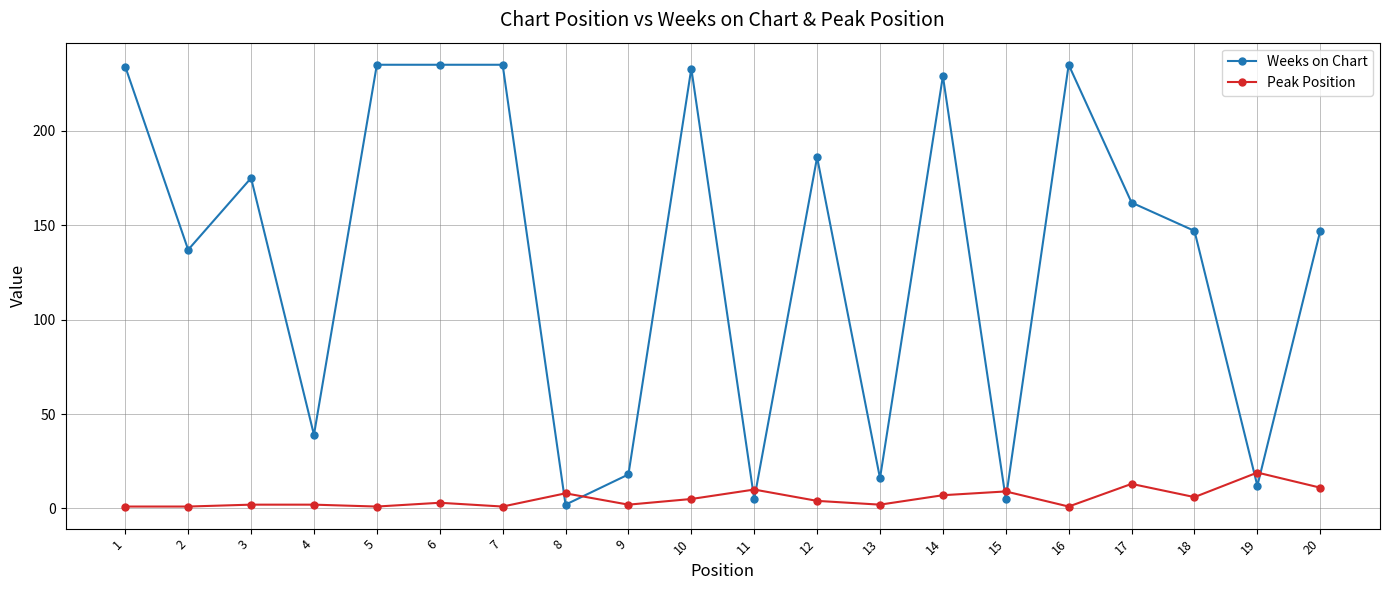

Between which two adjacent categories do Peak Position and Weeks on Chart first intersect?

7 and 8